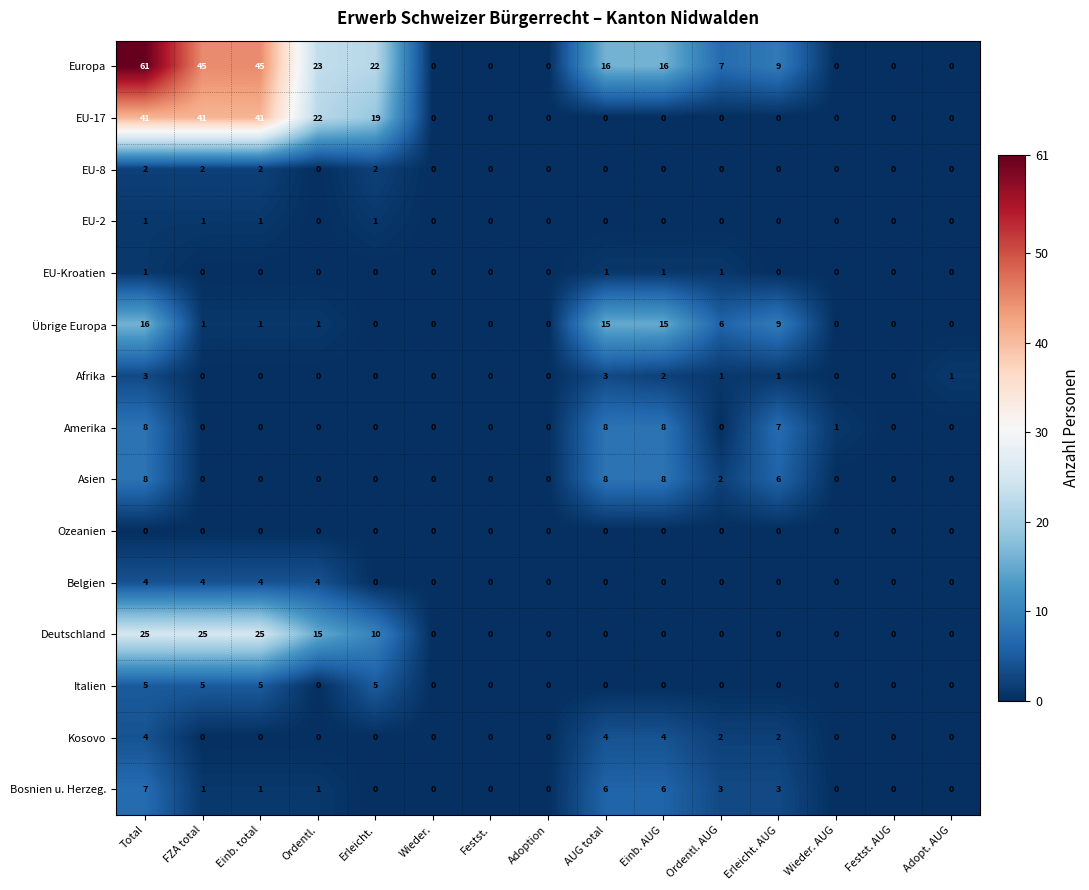

Is it true that EU-17 equals 0 at Einb. AUG?

True